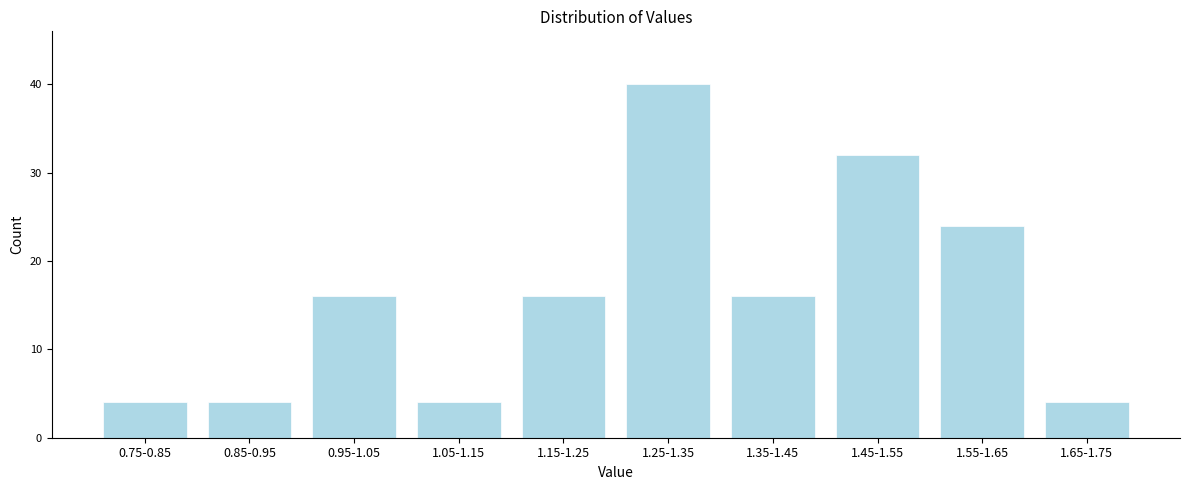

Reading left to right, what are all the values shown in this chart?

0.75-0.85=4	0.85-0.95=4	0.95-1.05=16	1.05-1.15=4	1.15-1.25=16	1.25-1.35=40	1.35-1.45=16	1.45-1.55=32	1.55-1.65=24	1.65-1.75=4